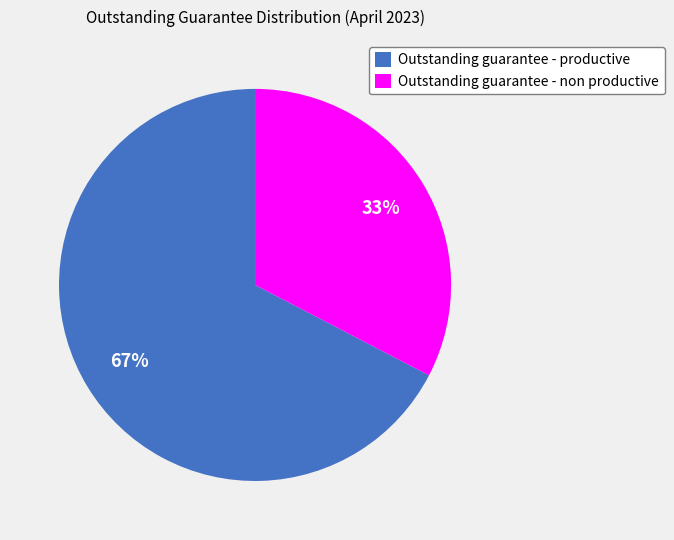

Which category accounts for the majority?

Outstanding guarantee - productive